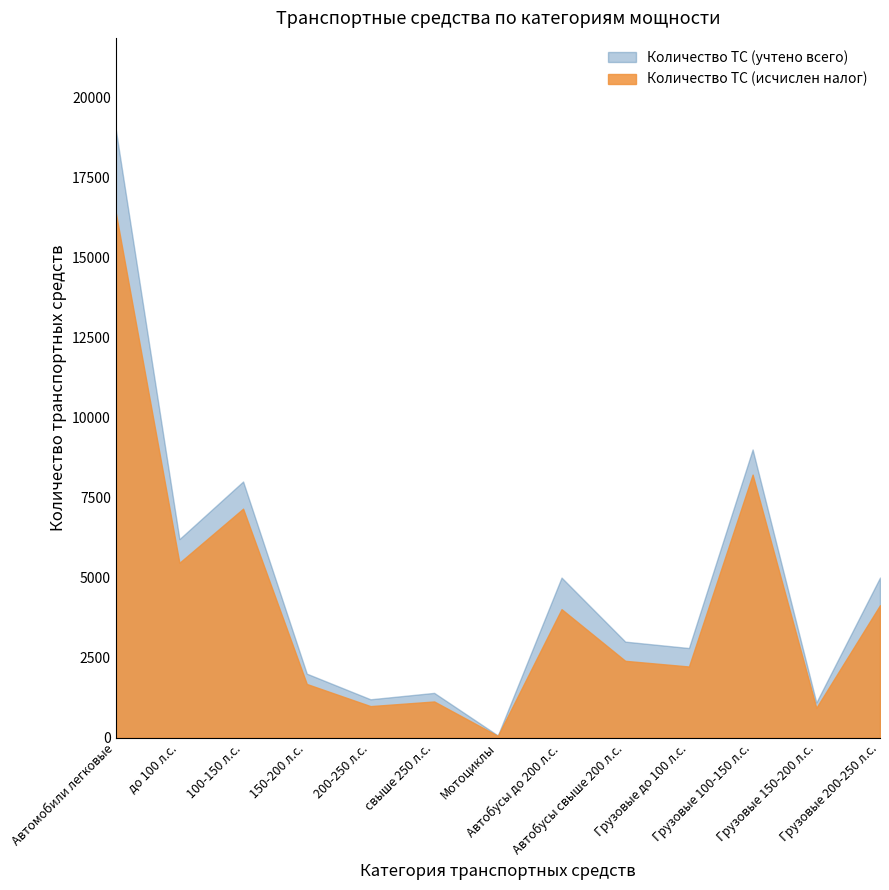

What is the label of the 13th point from the left?

Грузовые 200-250 л.с.